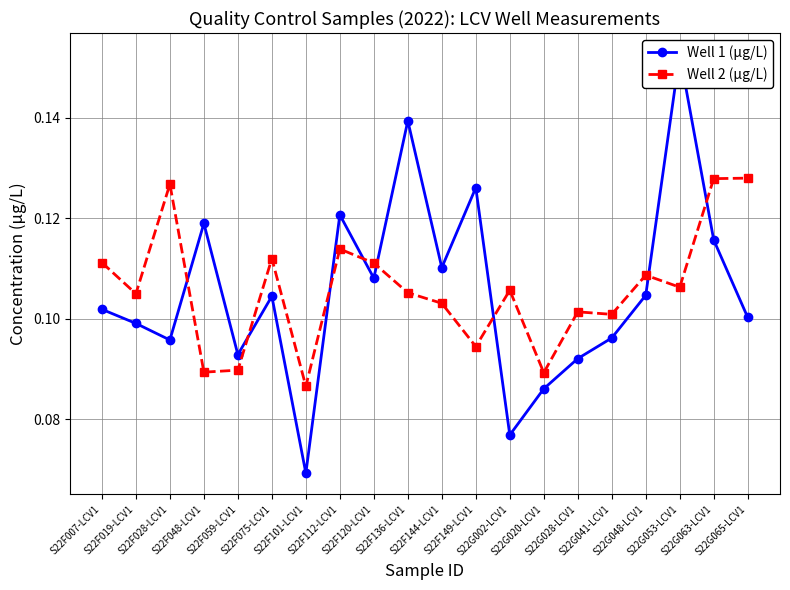

How many interior local valleys does the Well 1 (µg/L) series have?

6